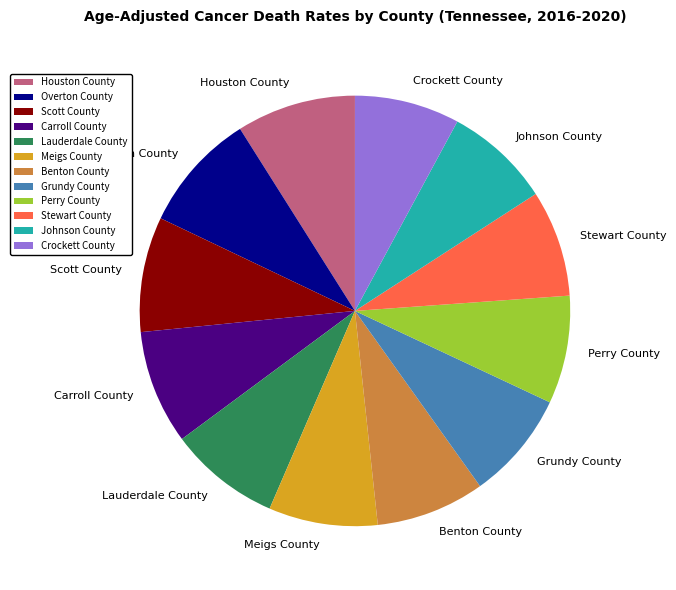

Does Benton County account for over 50% of the chart?

No